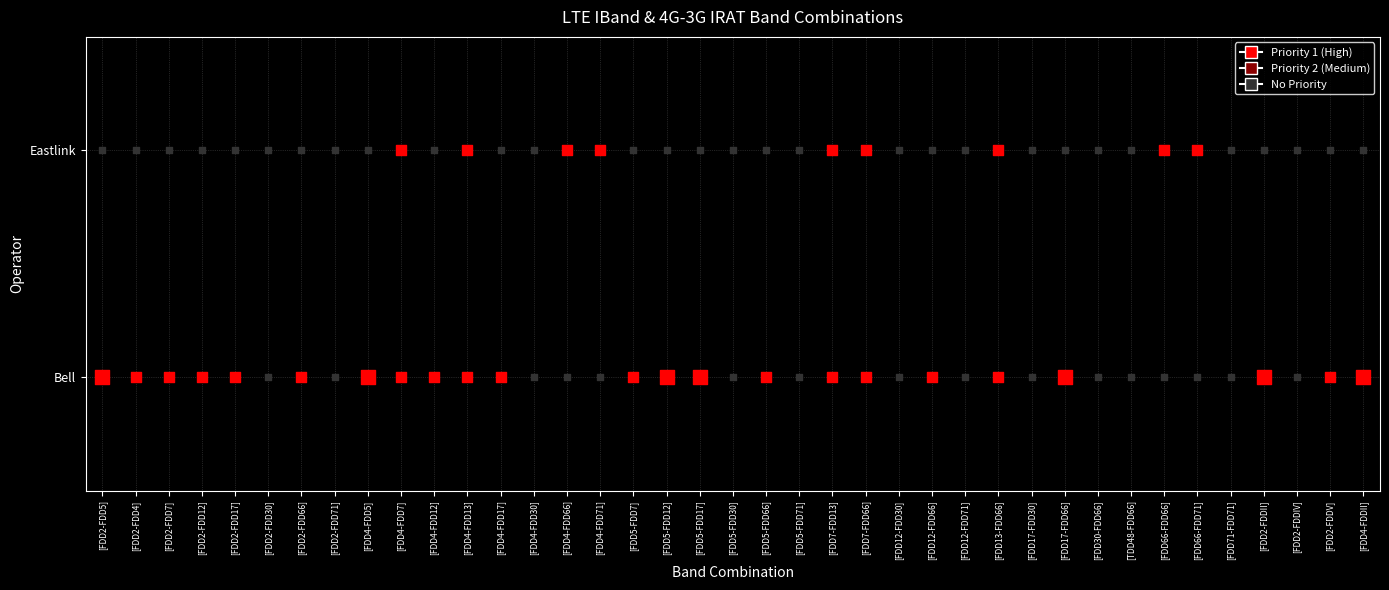

Is it true that Eastlink equals 0 at [FDD30-FDD66]?

True